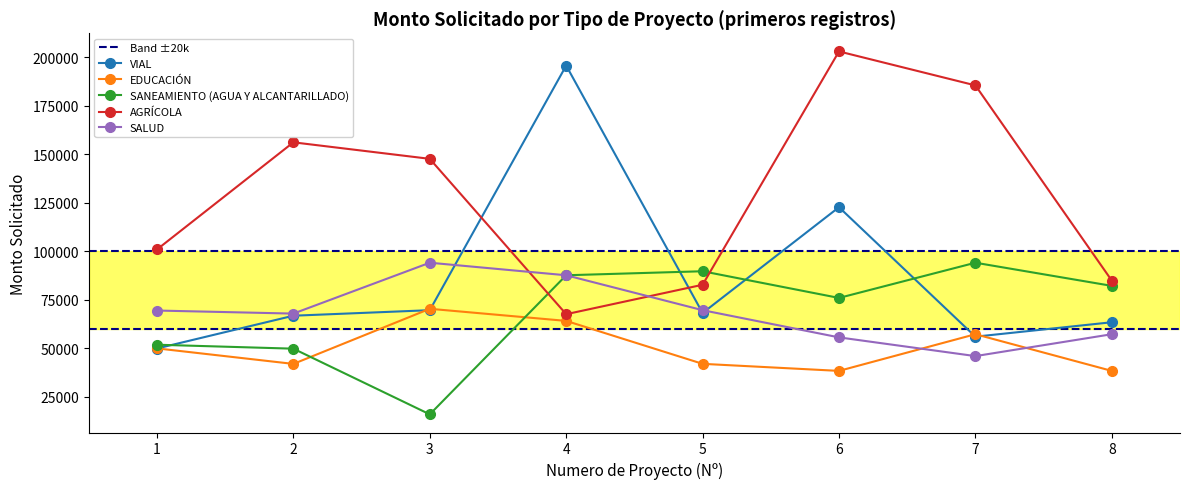

At which category does EDUCACIÓN reach its first local valley?

2